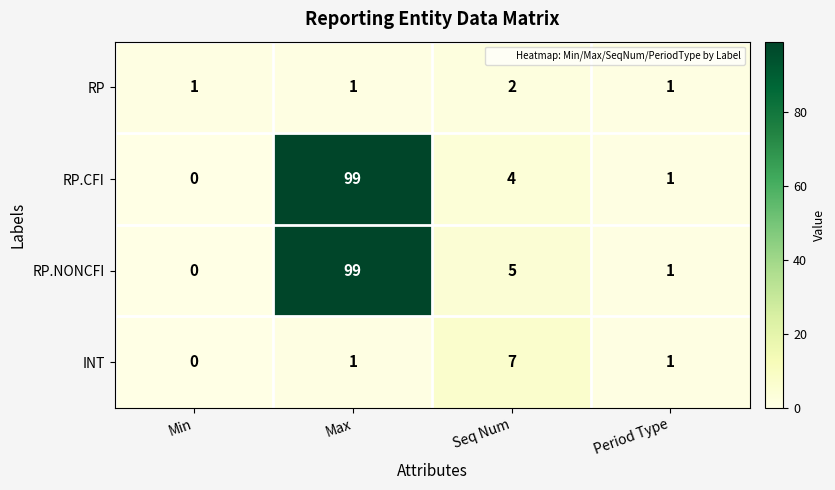

Reading left to right, extract all data points from this chart.

RP: Min=1	Max=1	Seq Num=2	Period Type=1
RP.CFI: Min=0	Max=99	Seq Num=4	Period Type=1
RP.NONCFI: Min=0	Max=99	Seq Num=5	Period Type=1
INT: Min=0	Max=1	Seq Num=7	Period Type=1